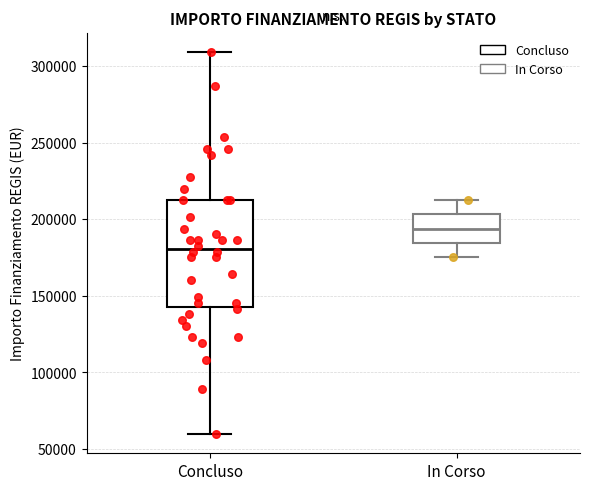

Reading left to right, transcribe this box plot: for each box, give where its median line is, the range the box spans, and where its two whiskers end, as read against the y-axis. The values are not printed on the chart, so give them approximately, as read against the axis.

Concluso: median 180000, box 145000 to 210000, whiskers 60000 to 310000
In Corso: median 195000, box 185000 to 205000, whiskers 175000 to 210000